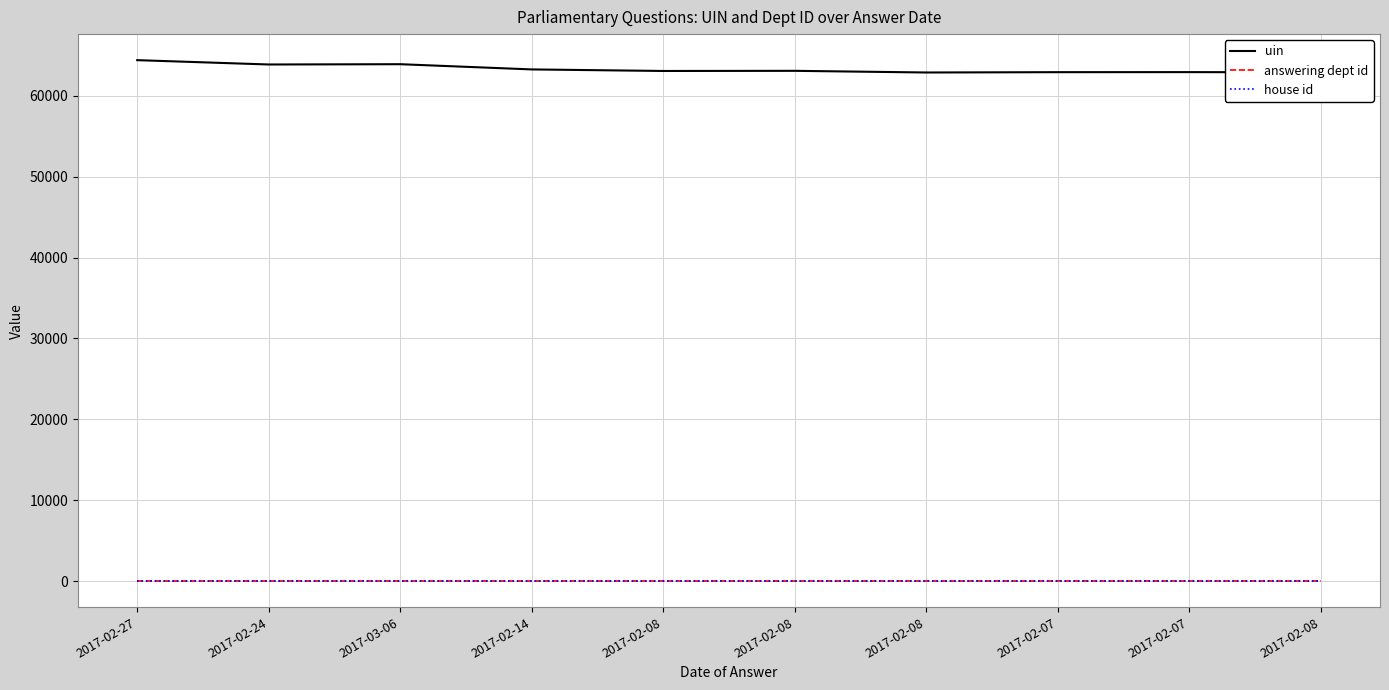

How many series are shown in this chart?

3